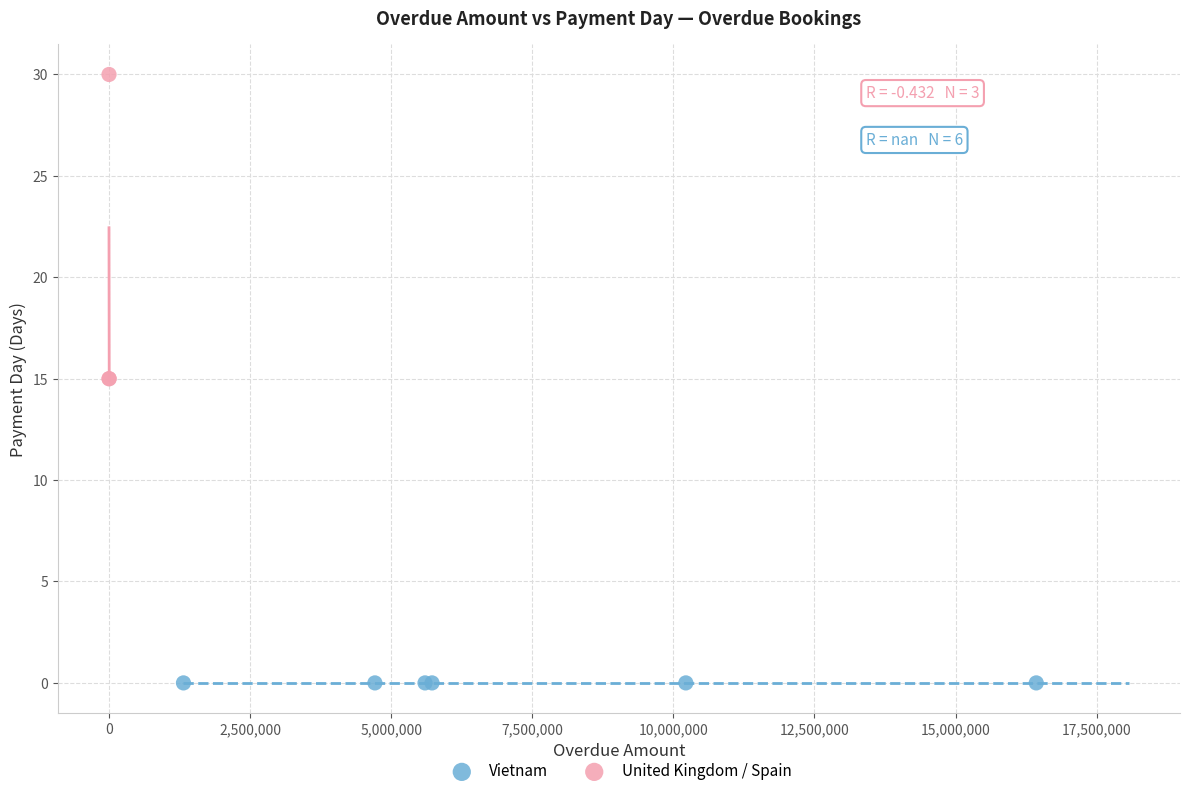

Which series contains the lowest Y value?

Vietnam